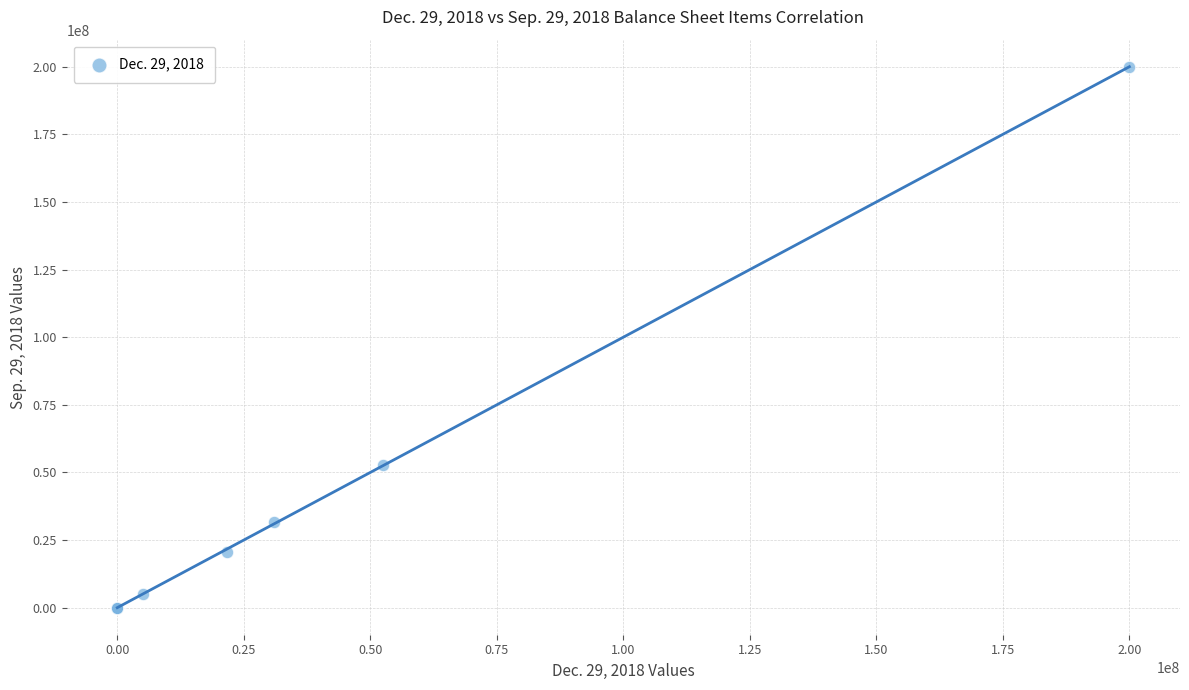

What Y value in the scatter plot is closest to 100000000?

52567000.0